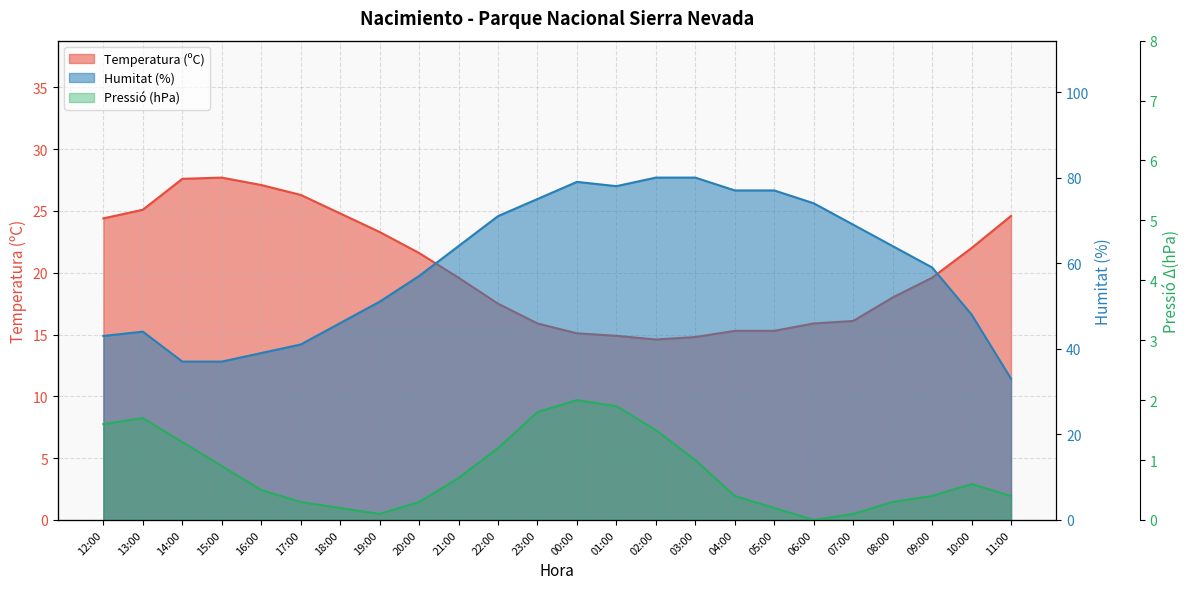

Where is the first local maximum for Pressió (hPa)?

13:00